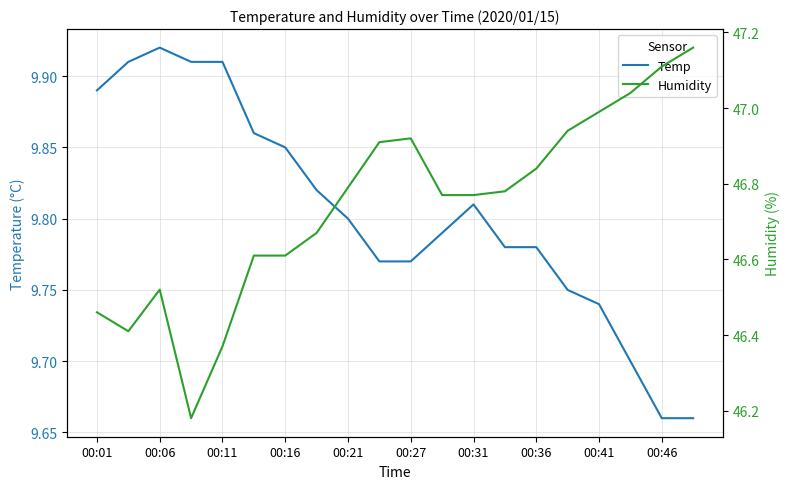

What is the average value of the Humidity series?

46.7